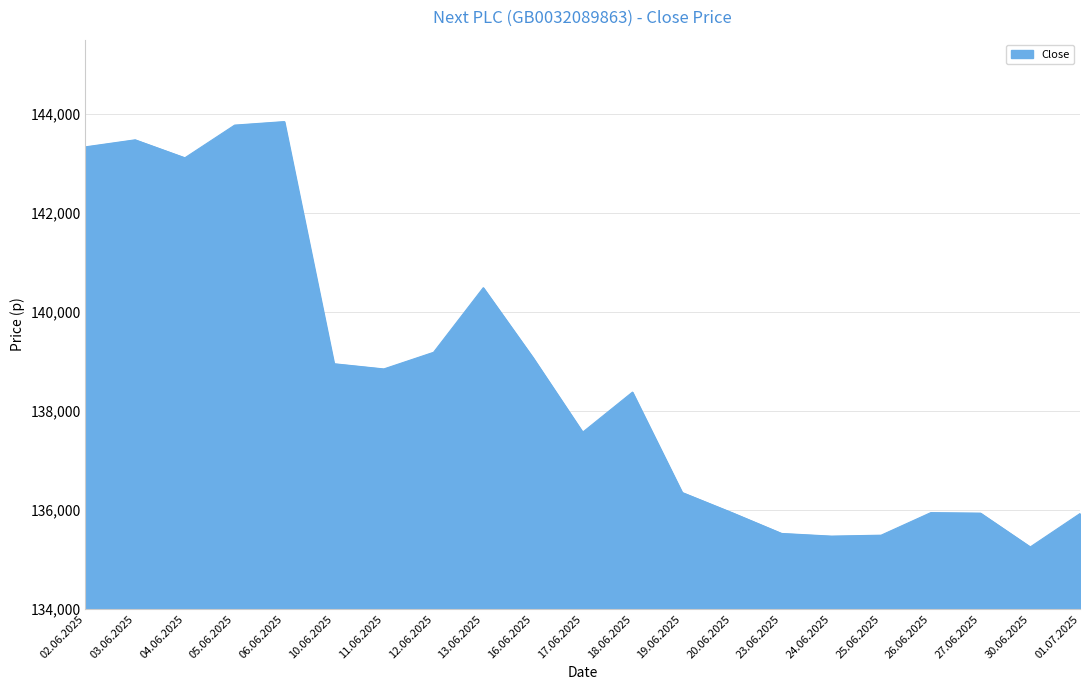

What is the minimum value shown in the chart?

135254